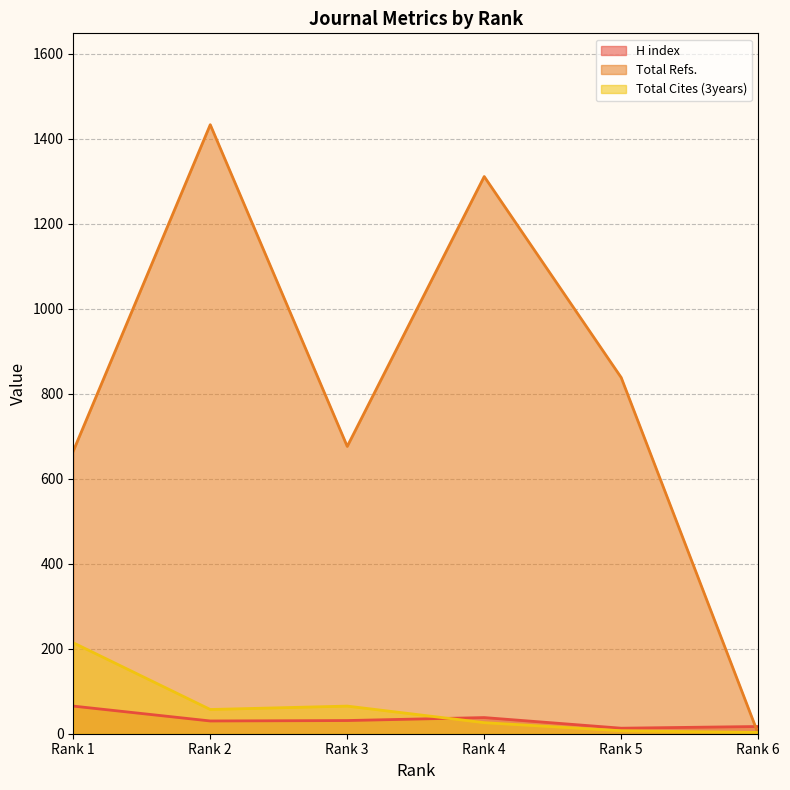

Reading left to right, what are all the values shown in this chart?

H index: 65	30	31	38	13	17
Total Refs.: 665	1433	676	1311	838	0
Total Cites (3years): 214	57	65	26	7	3